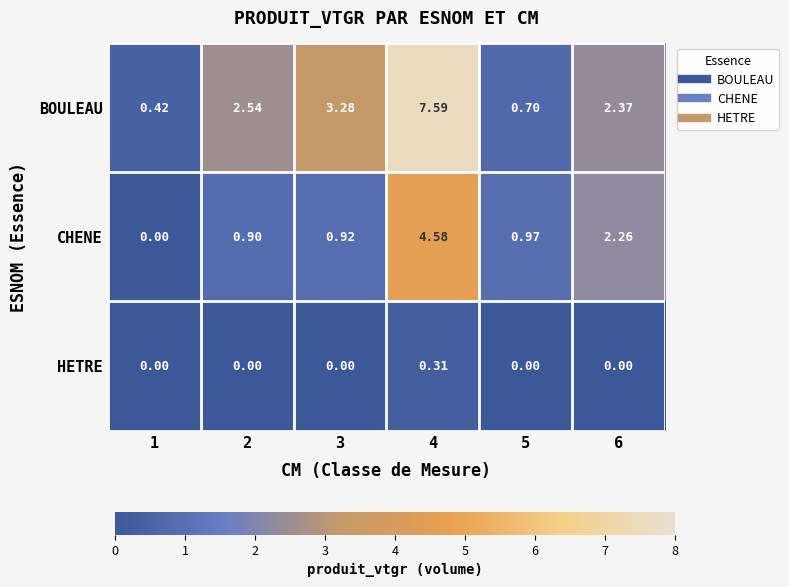

Which series has the widest spread of values?

BOULEAU